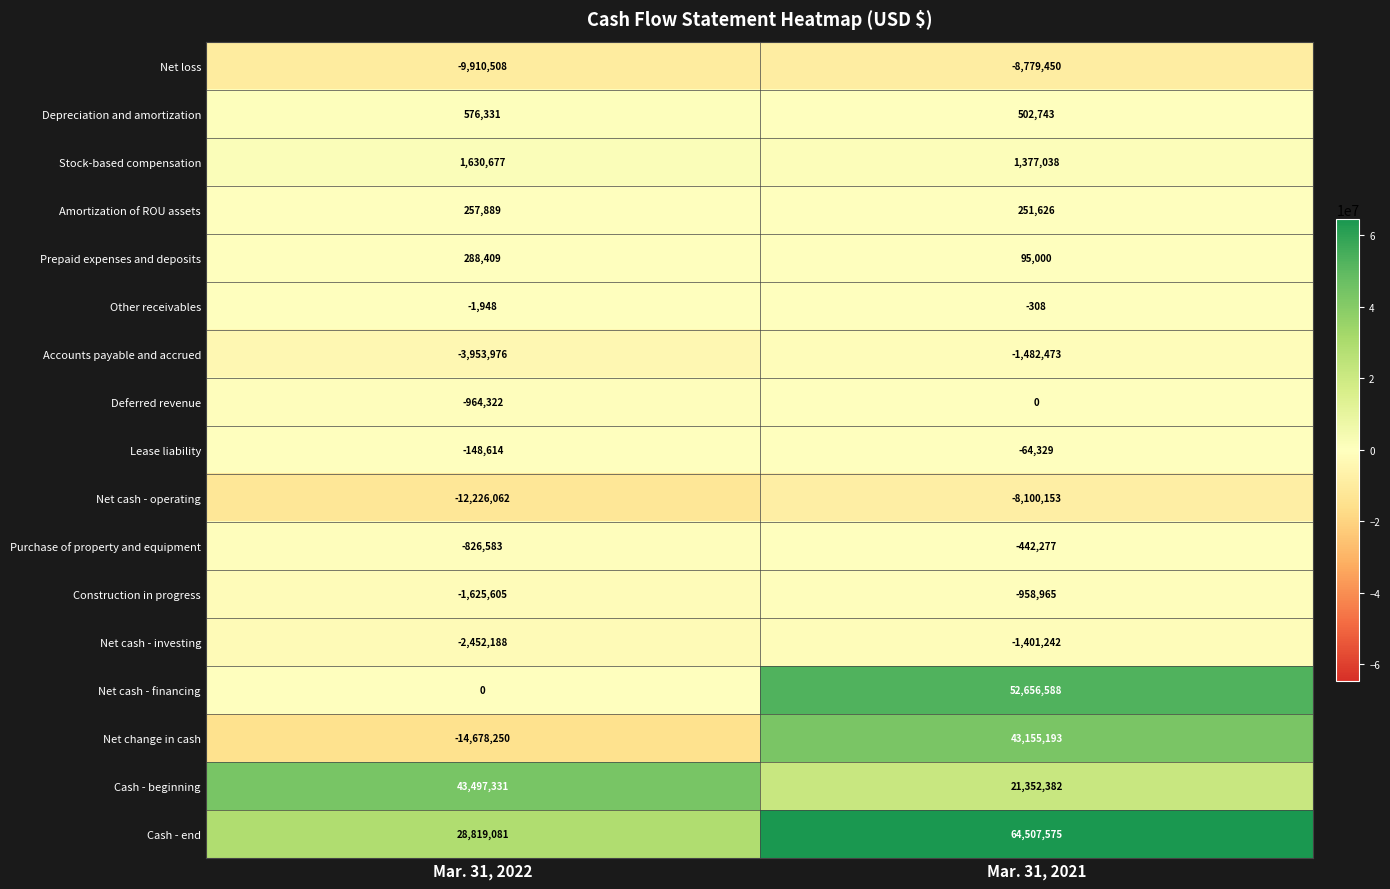

Which series has the largest range (max minus min)?

Net change in cash